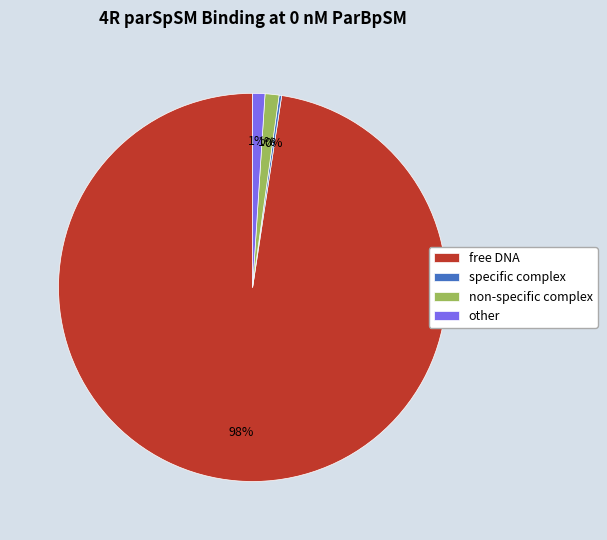

To the nearest percent, what is the average slice percentage?

25%